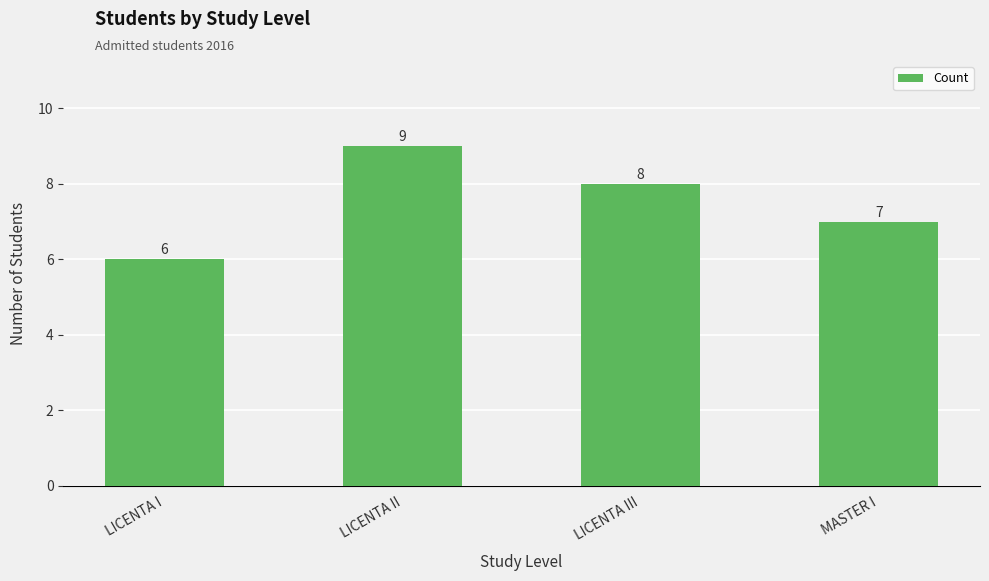

How many bars are there in total?

4